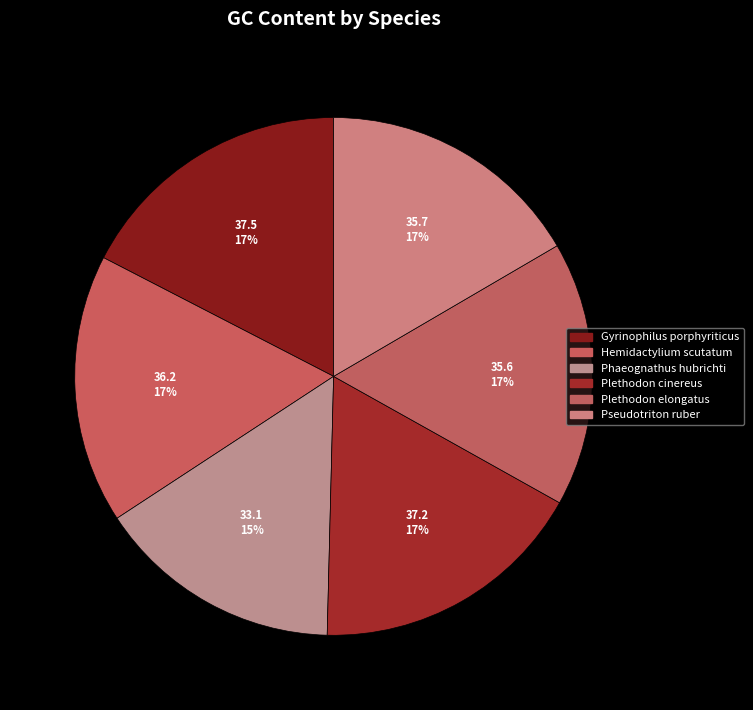

How many segments does this pie chart have?

6